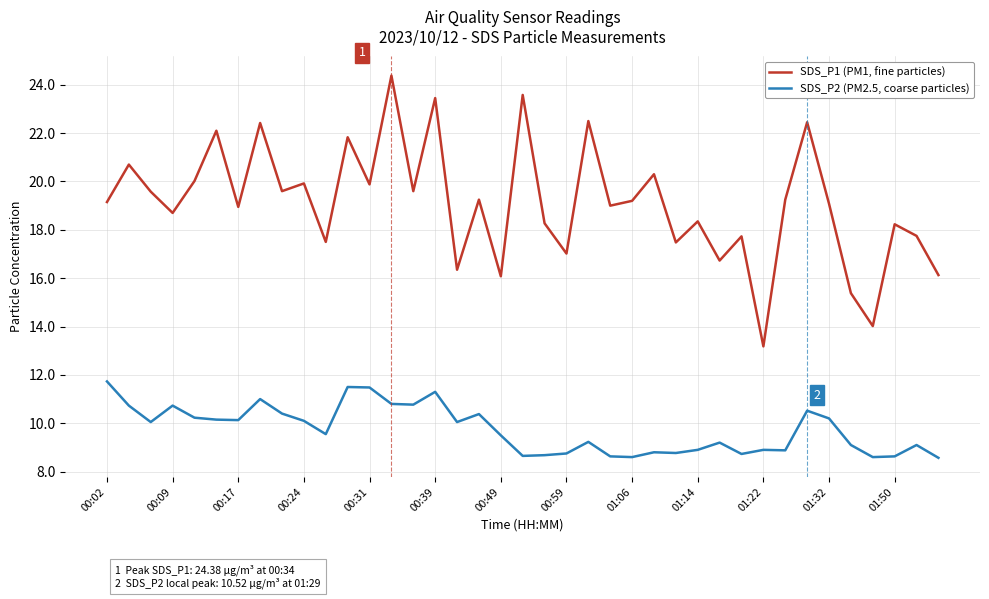

True or false: SDS_P2 (PM2.5, coarse particles) and SDS_P1 (PM1, fine particles) cross at least once.

False